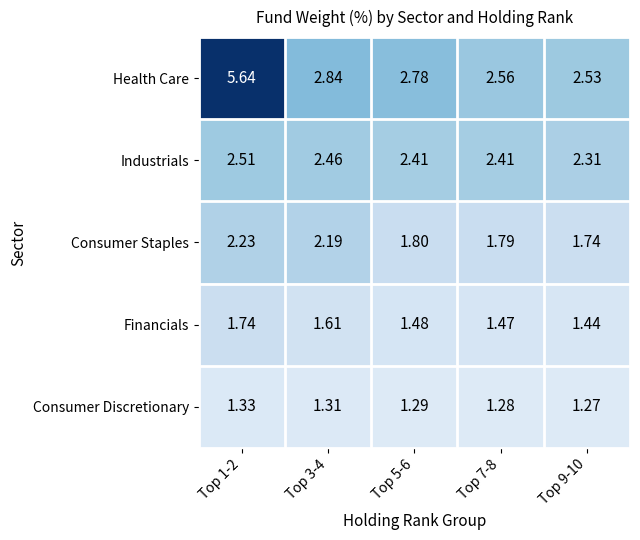

List the series in order of their peak value, lowest first.

Consumer Discretionary, Financials, Consumer Staples, Industrials, Health Care